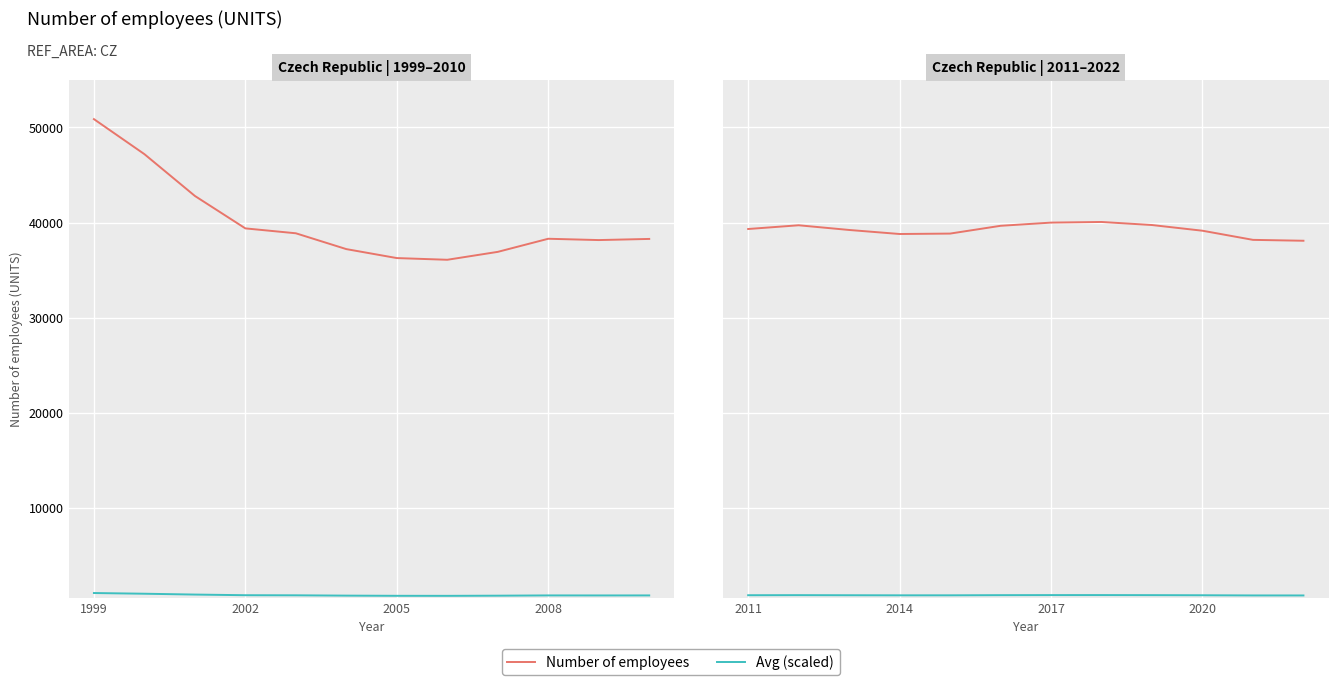

List the series in order of their overall mean, lowest first.

Avg (scaled), Number of employees